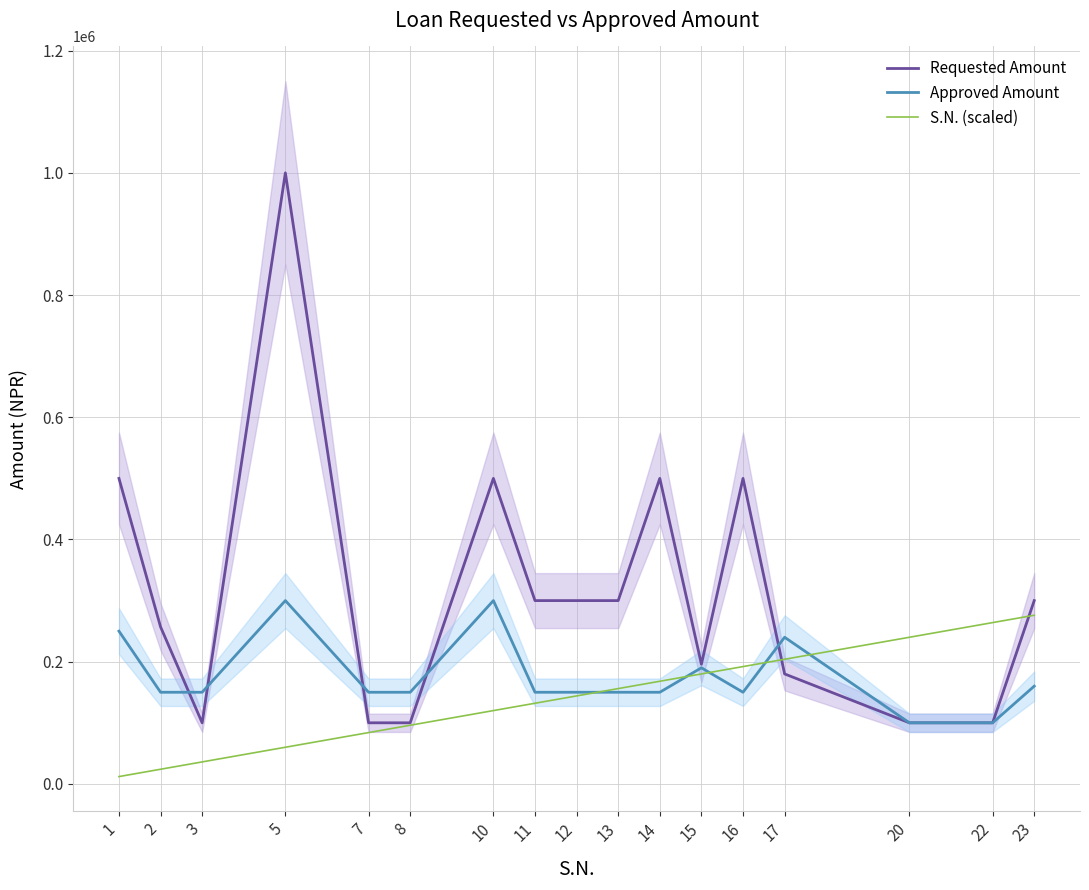

True or false: S.N. (scaled) and Requested Amount intersect in this chart.

True